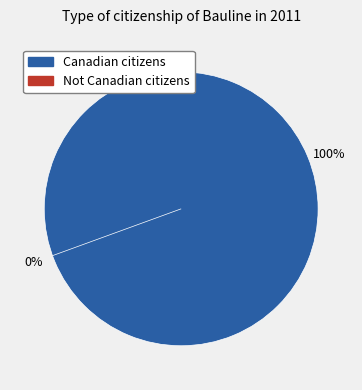

Rank the categories by value from highest to lowest.

Canadian citizens, Not Canadian citizens